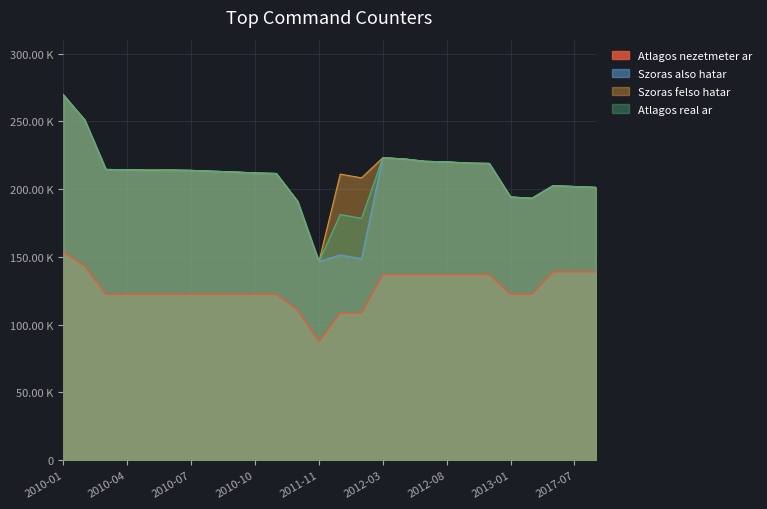

How many values in the Atlagos nezetmeter ar series are below 122463?

4